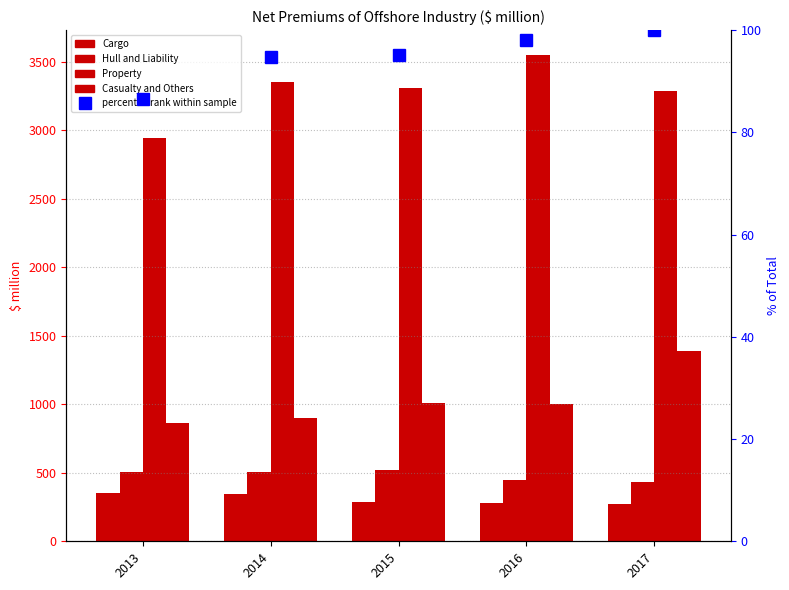

Which series has the widest spread of values?

Property